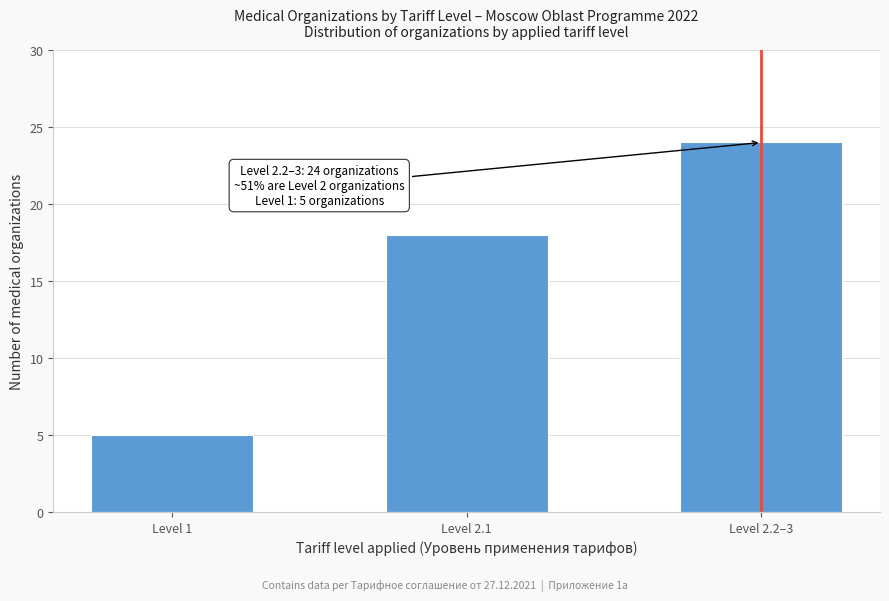

Reading left to right, list all the values displayed in this chart.

Level 1=5	Level 2.1=18	Level 2.2–3=24